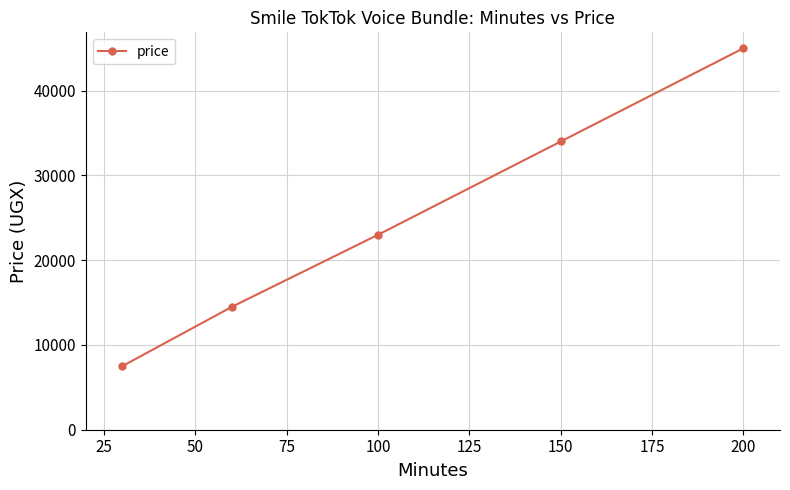

True or false: the data has more than 0 interior local peaks.

False